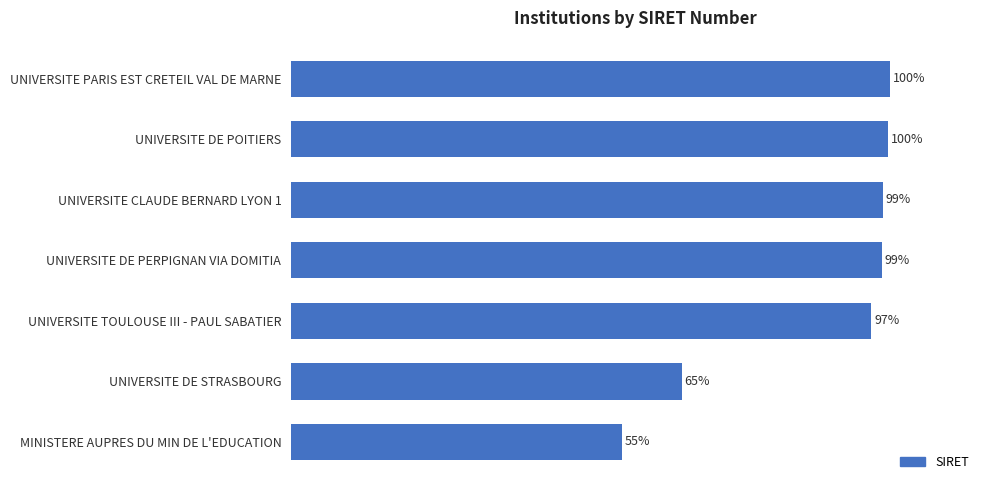

Where is the data nearest to the value 77?

UNIVERSITE DE STRASBOURG